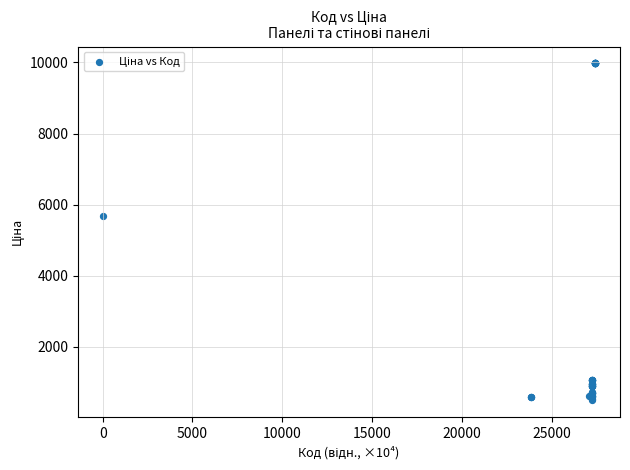

What Y value in the scatter plot is closest to 5235?

5673.8